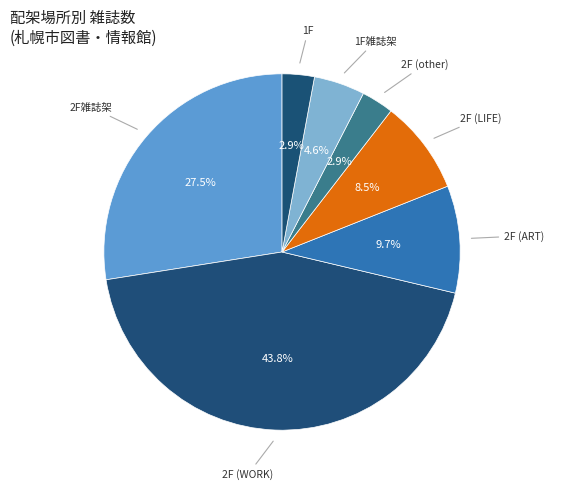

Which has a higher value, 1F雑誌架 or 2F (WORK)?

2F (WORK)